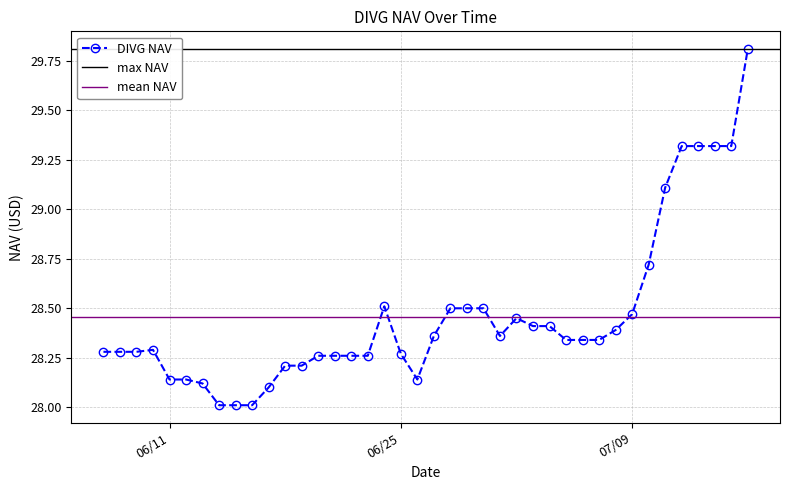

What is the average value?

28.5